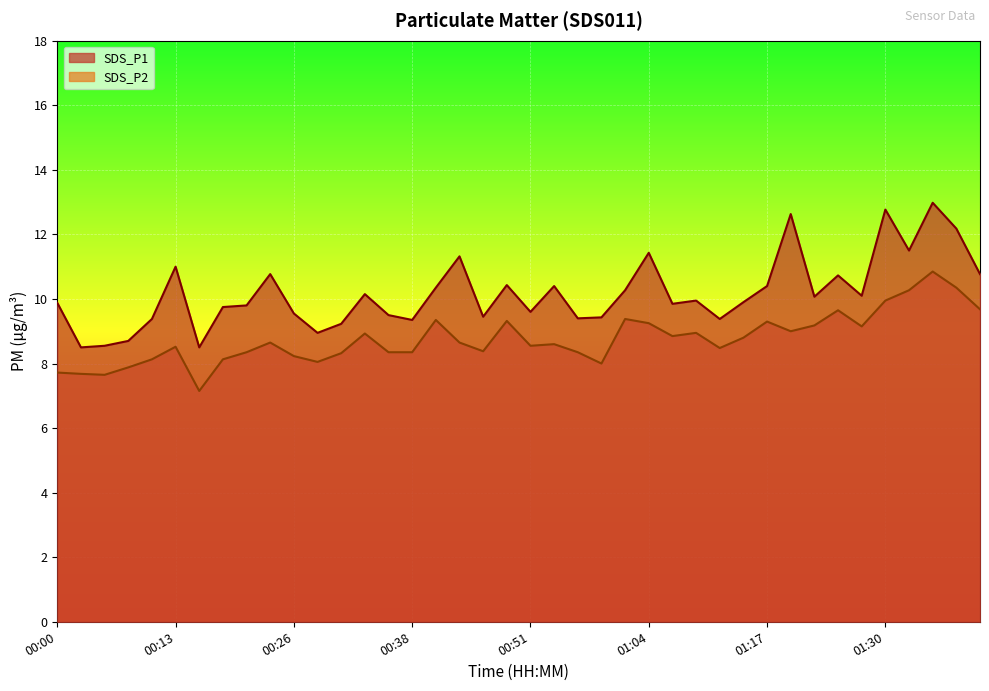

Does the chart display data point markers on the line(s)?

No